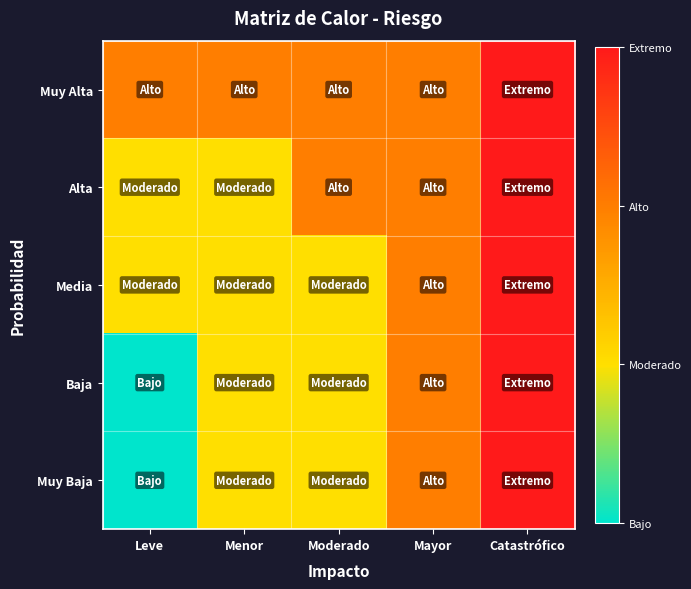

At which category does the chart reach its minimum across all series?

Leve